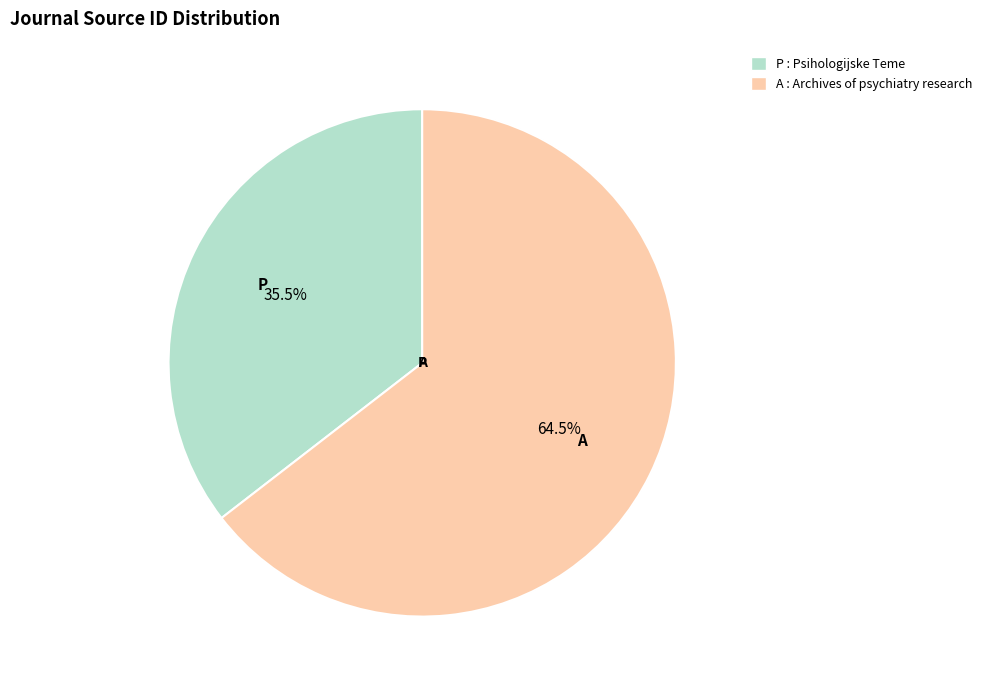

What percentage do P and A together represent?

100.0%